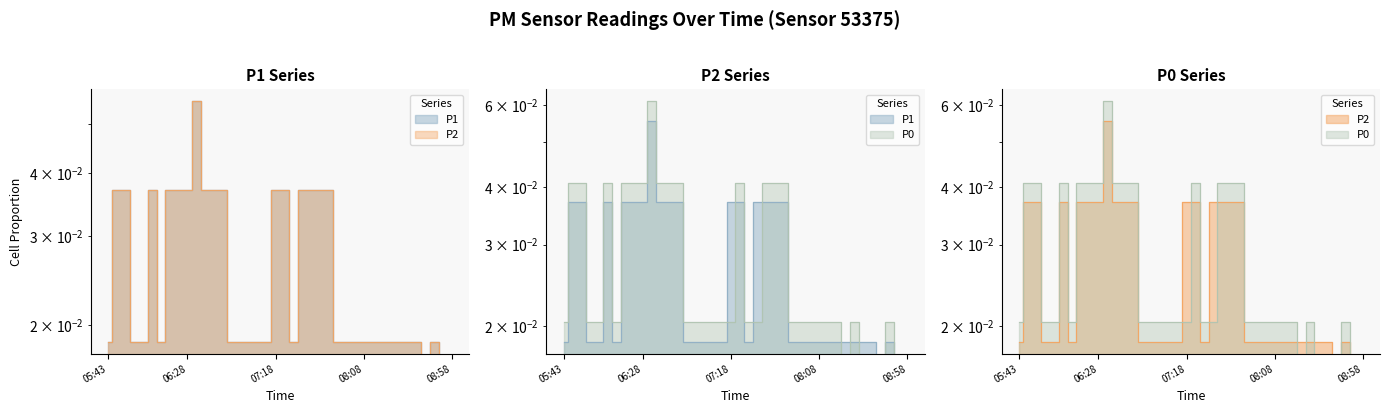

Reading right to left, what are all the values shown in this chart?

P1: 08:58=0.0	08:53=0.0	08:48=0.0	08:43=0.0	08:38=0.0	08:33=0.0	08:28=0.0	08:23=0.0	08:18=0.0	08:13=0.0	08:08=0.0	08:03=0.0	07:58=0.0	07:53=0.0	07:48=0.0	07:43=0.0	07:38=0.0	07:33=0.0	07:28=0.0	07:23=0.0	07:18=0.0	07:13=0.0	07:08=0.0	07:03=0.0	06:58=0.0	06:53=0.0	06:48=0.0	06:43=0.0	06:38=0.0	06:33=0.1	06:28=0.0	06:23=0.0	06:18=0.0	06:13=0.0	06:08=0.0	06:03=0.0	05:58=0.0	05:53=0.0	05:48=0.0	05:43=0.0
P2: 08:58=0.0	08:53=0.0	08:48=0.0	08:43=0.0	08:38=0.0	08:33=0.0	08:28=0.0	08:23=0.0	08:18=0.0	08:13=0.0	08:08=0.0	08:03=0.0	07:58=0.0	07:53=0.0	07:48=0.0	07:43=0.0	07:38=0.0	07:33=0.0	07:28=0.0	07:23=0.0	07:18=0.0	07:13=0.0	07:08=0.0	07:03=0.0	06:58=0.0	06:53=0.0	06:48=0.0	06:43=0.0	06:38=0.0	06:33=0.1	06:28=0.0	06:23=0.0	06:18=0.0	06:13=0.0	06:08=0.0	06:03=0.0	05:58=0.0	05:53=0.0	05:48=0.0	05:43=0.0
P0: 08:58=0.0	08:53=0.0	08:48=0.0	08:43=0.0	08:38=0.0	08:33=0.0	08:28=0.0	08:23=0.0	08:18=0.0	08:13=0.0	08:08=0.0	08:03=0.0	07:58=0.0	07:53=0.0	07:48=0.0	07:43=0.0	07:38=0.0	07:33=0.0	07:28=0.0	07:23=0.0	07:18=0.0	07:13=0.0	07:08=0.0	07:03=0.0	06:58=0.0	06:53=0.0	06:48=0.0	06:43=0.0	06:38=0.0	06:33=0.1	06:28=0.0	06:23=0.0	06:18=0.0	06:13=0.0	06:08=0.0	06:03=0.0	05:58=0.0	05:53=0.0	05:48=0.0	05:43=0.0